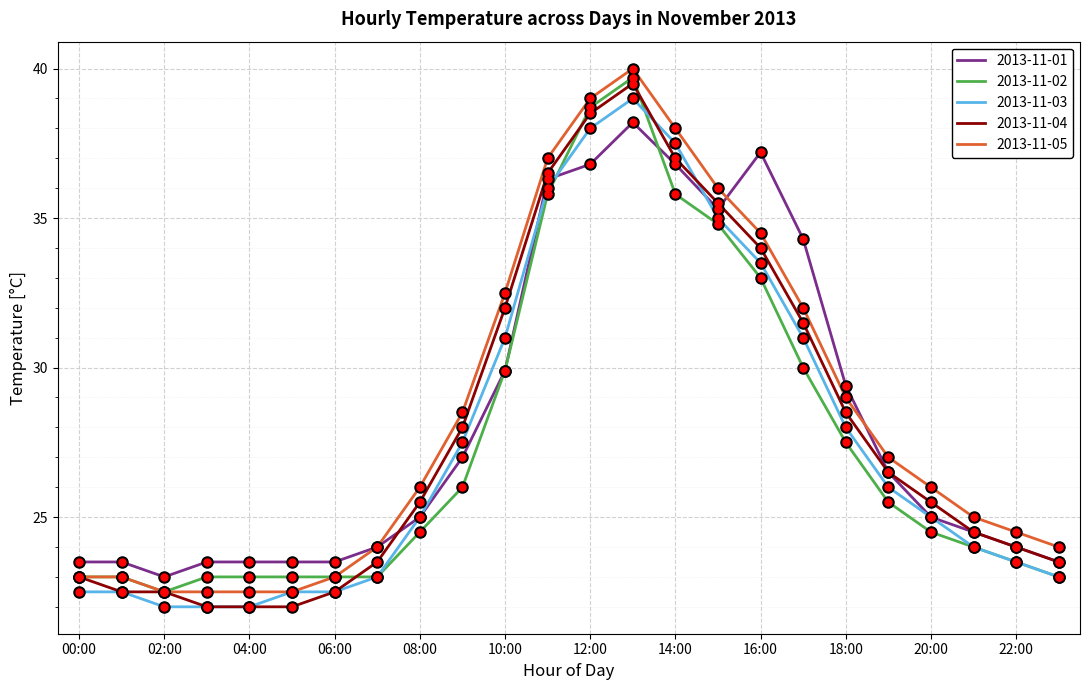

What is the smallest value displayed?

22.0